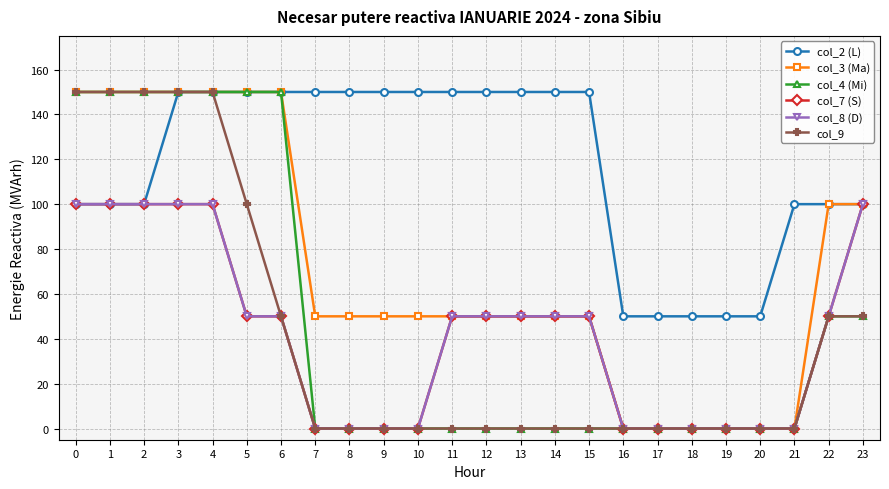

At which label does col_2 (L) reach its peak?

3